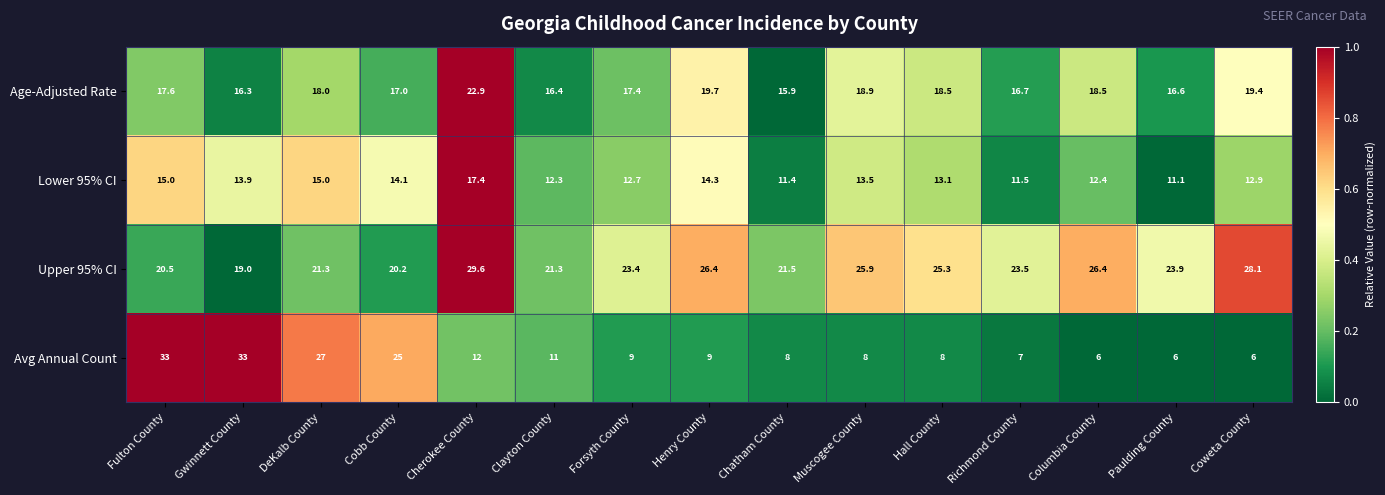

Count the number of data series in this chart.

4